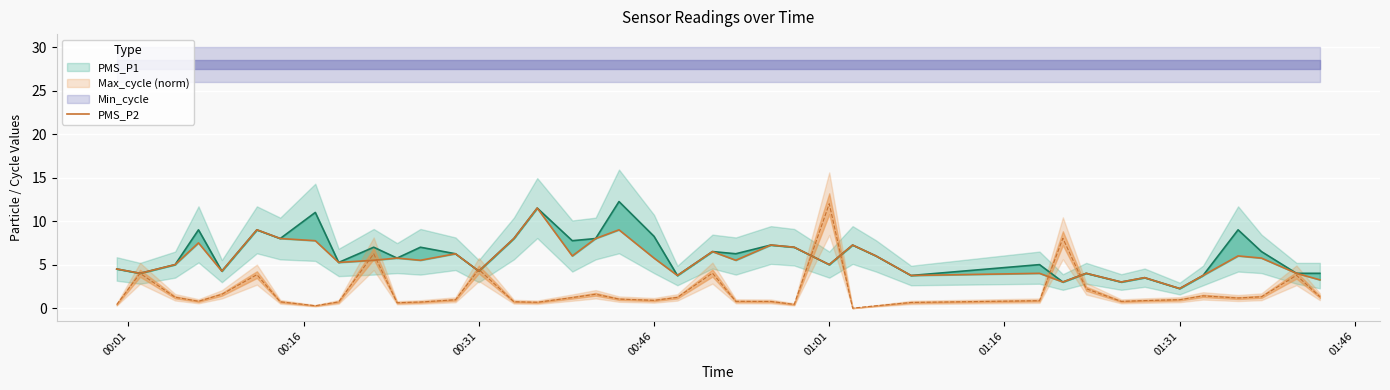

What is the value of the 34th point from the left?

3.5